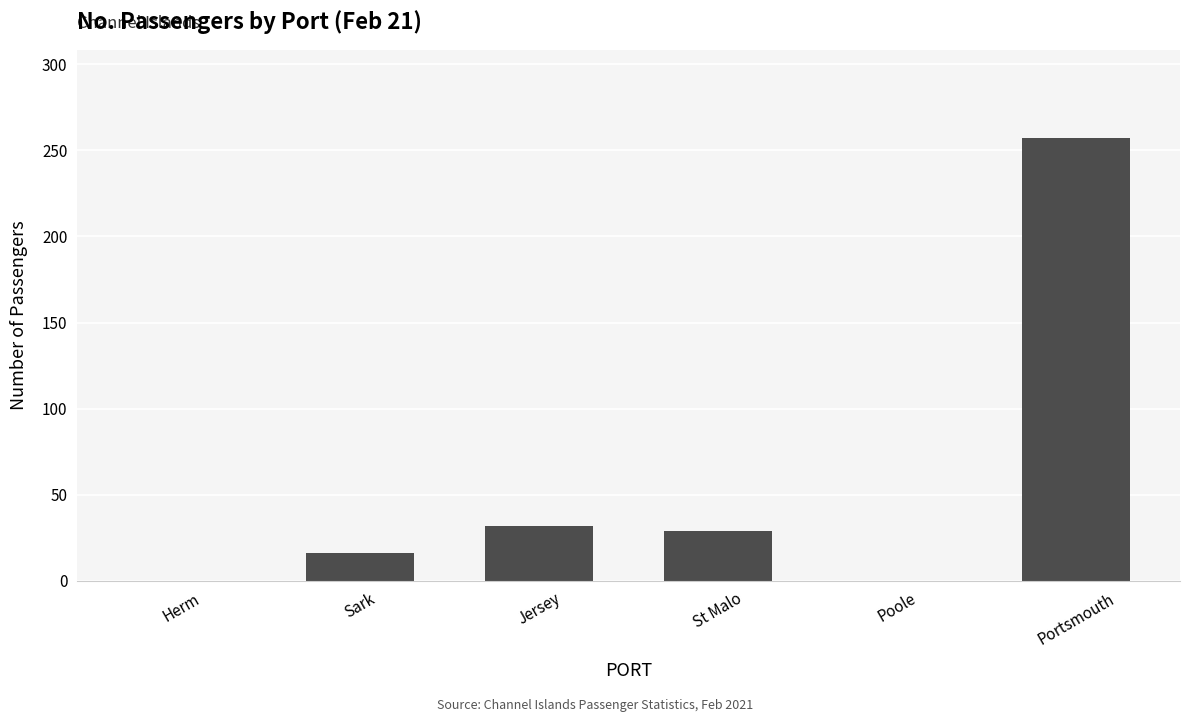

Between St Malo and Herm, which is larger?

St Malo